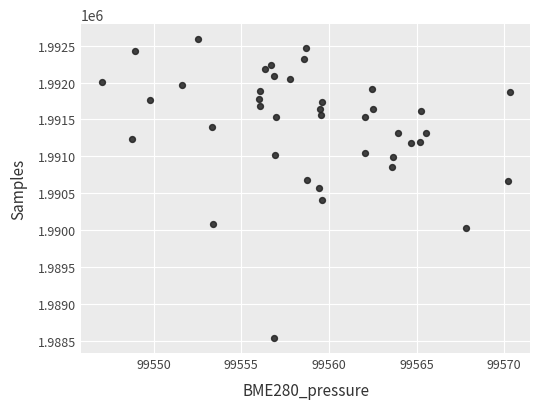

What is the range of Y values (max minus min)?

4048